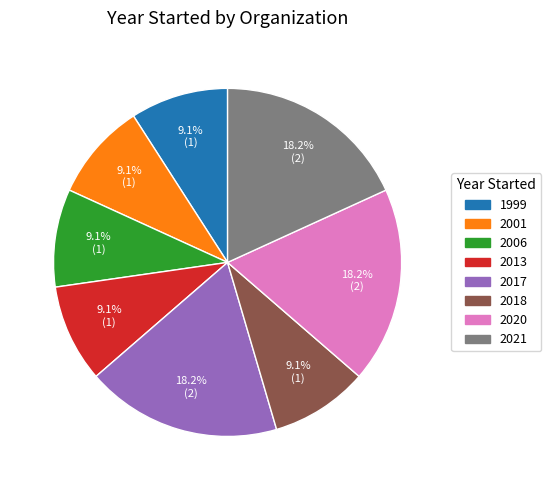

Is there any slice that represents more than half of the pie?

No